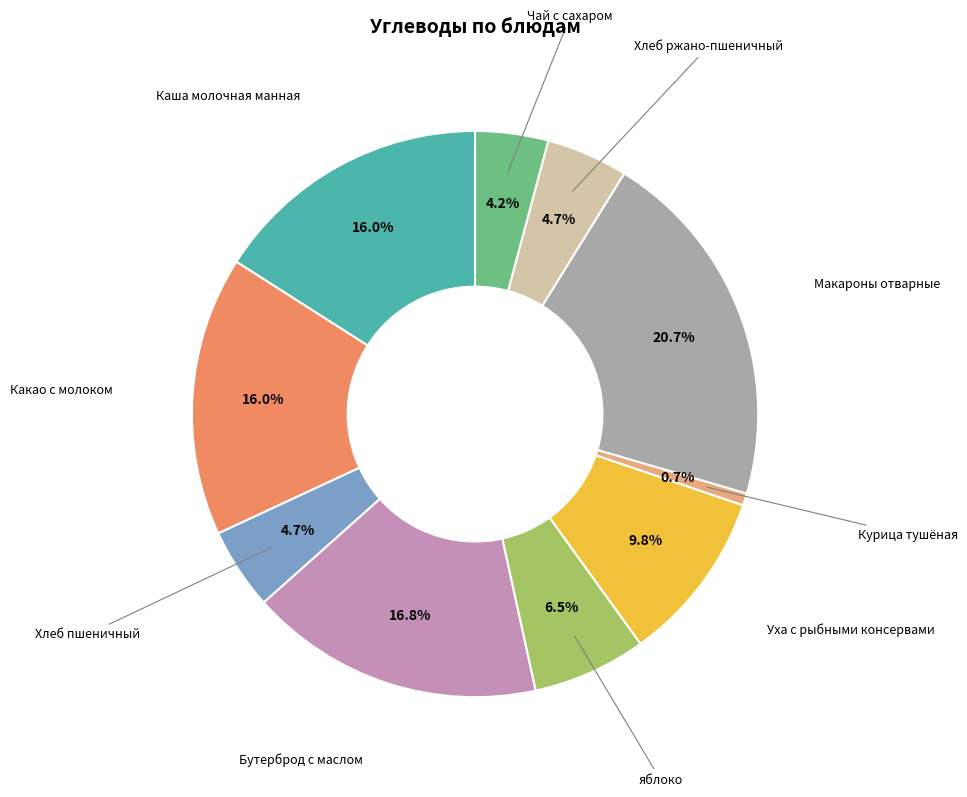

Is there a majority slice in this chart?

No